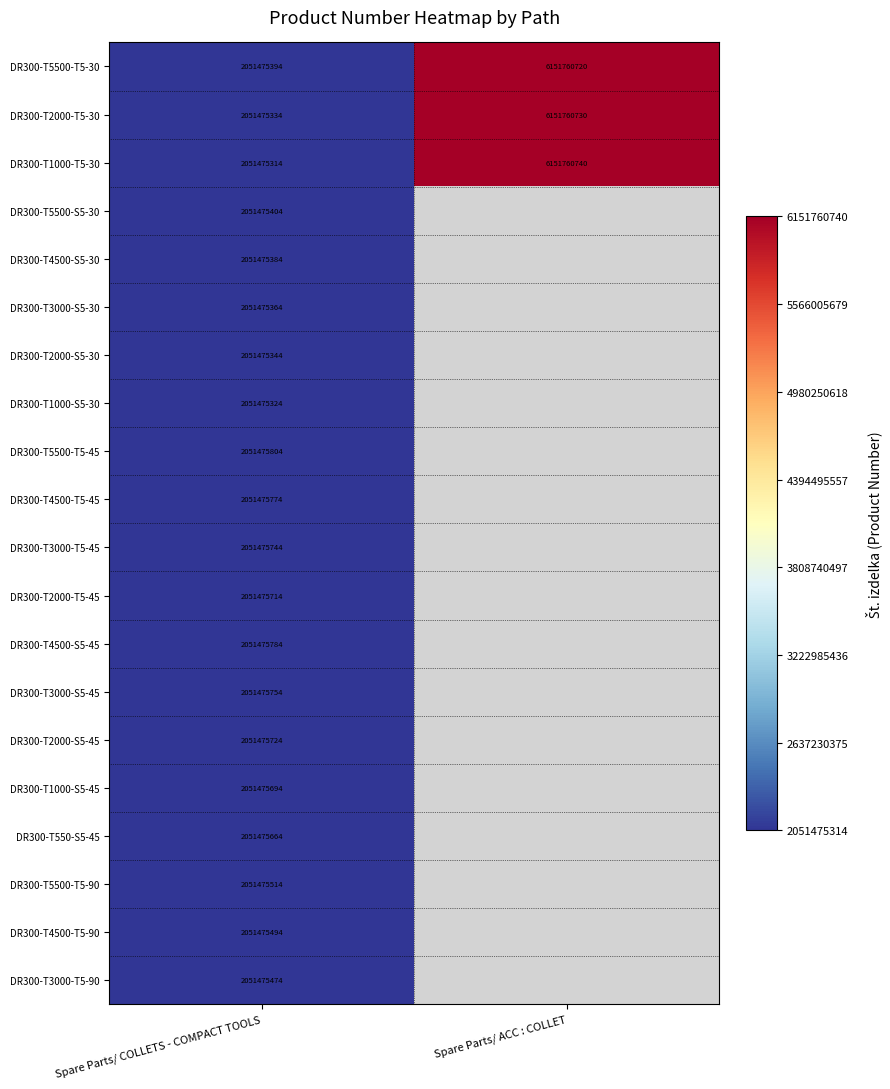

What is the highest value of the DR300-T2000-T5-30 series?

6151760730